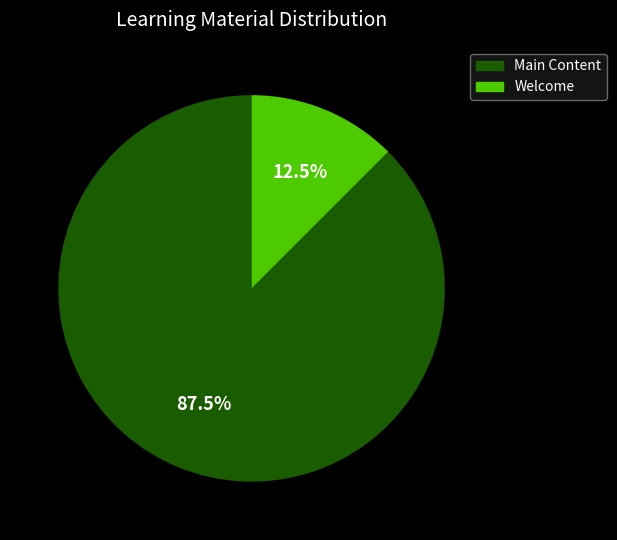

Between Main Content and Welcome, which is larger?

Main Content